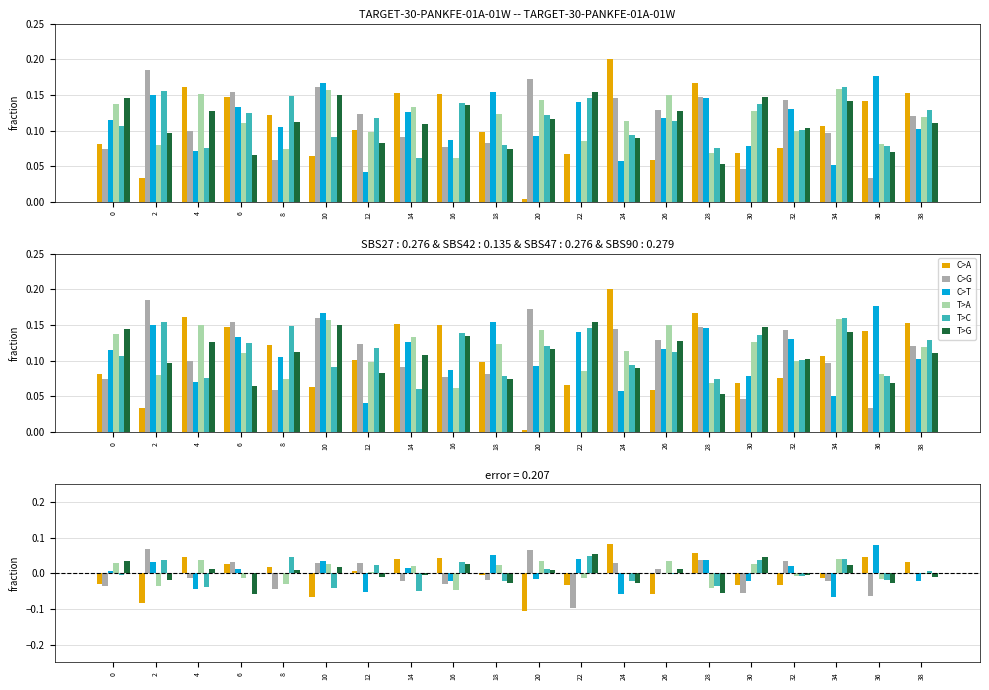

Which series has the largest total across all categories?

T>A